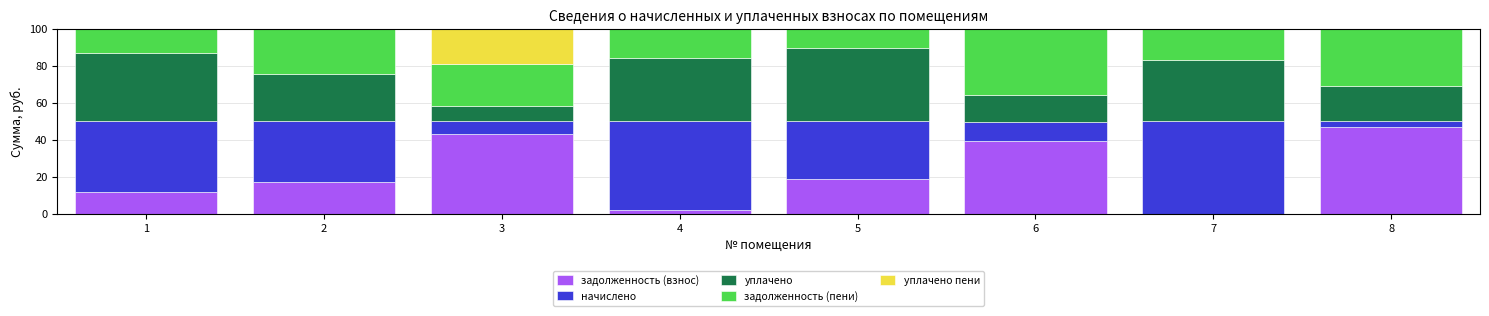

At which label does задолженность (взнос) reach its peak?

8